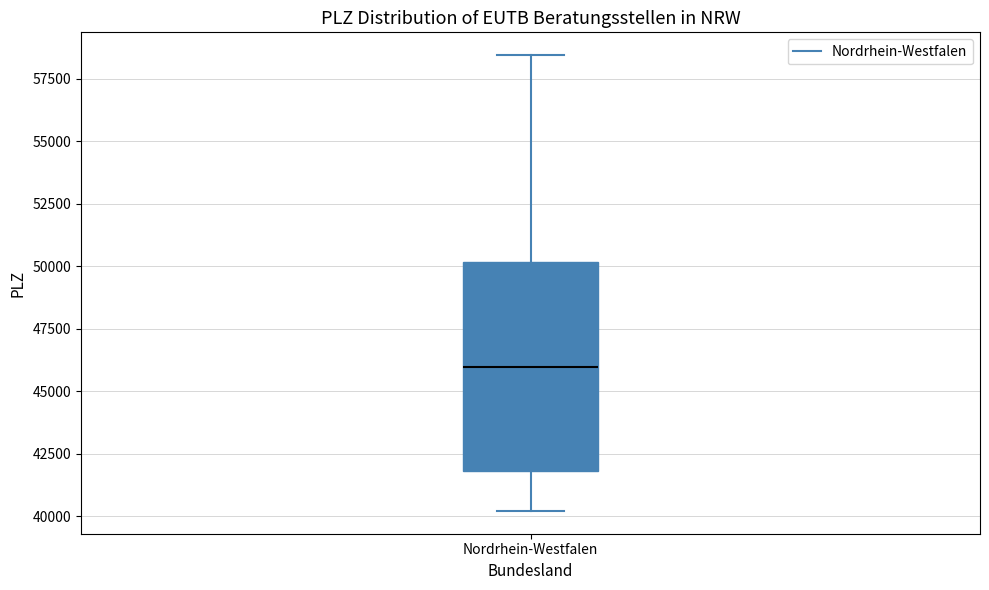

Read this box plot against the y-axis: the position of the median line, the range covered by the box, and the ends of both whiskers. The values are not printed on the chart, so give them approximately, as read against the axis.

median 46000, box 42000 to 50000, whiskers 40000 to 58500